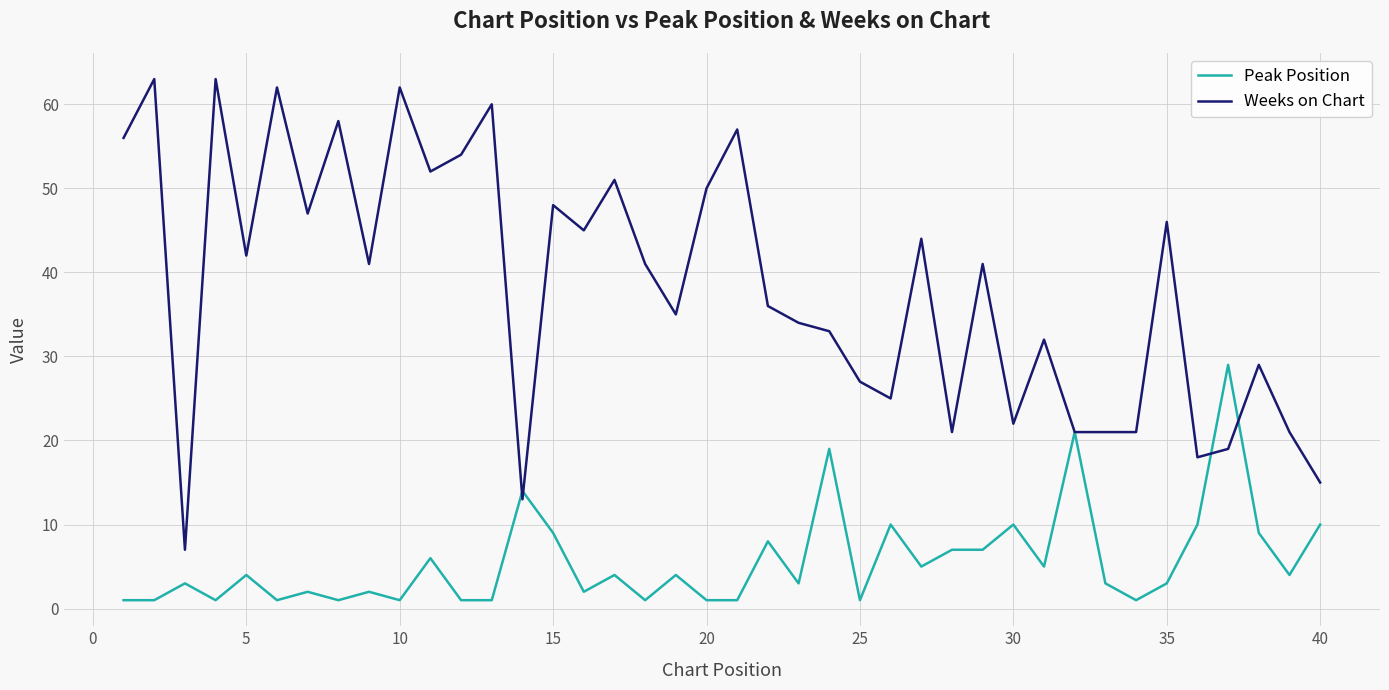

What is the average value of the Peak Position series?

6